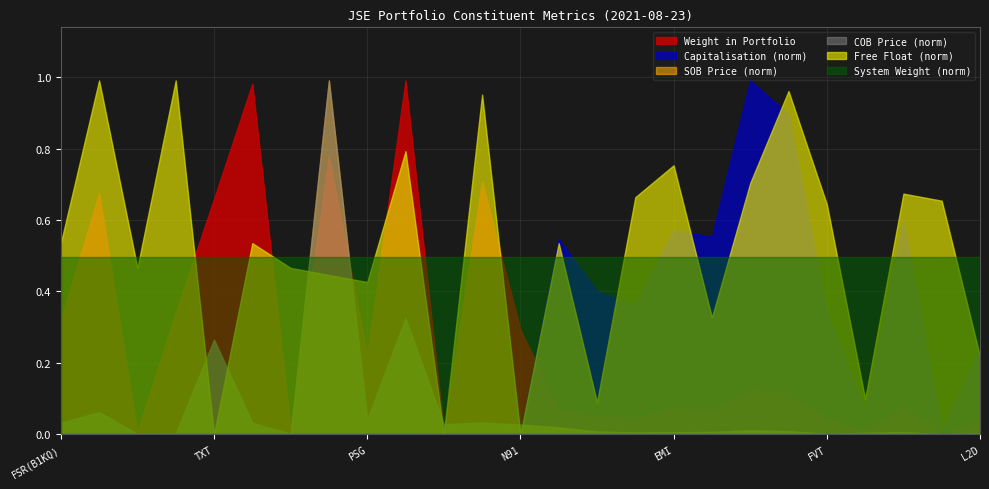

Which series ends up on top after the final intersection of System Weight (norm) and SOB Price (norm)?

System Weight (norm)